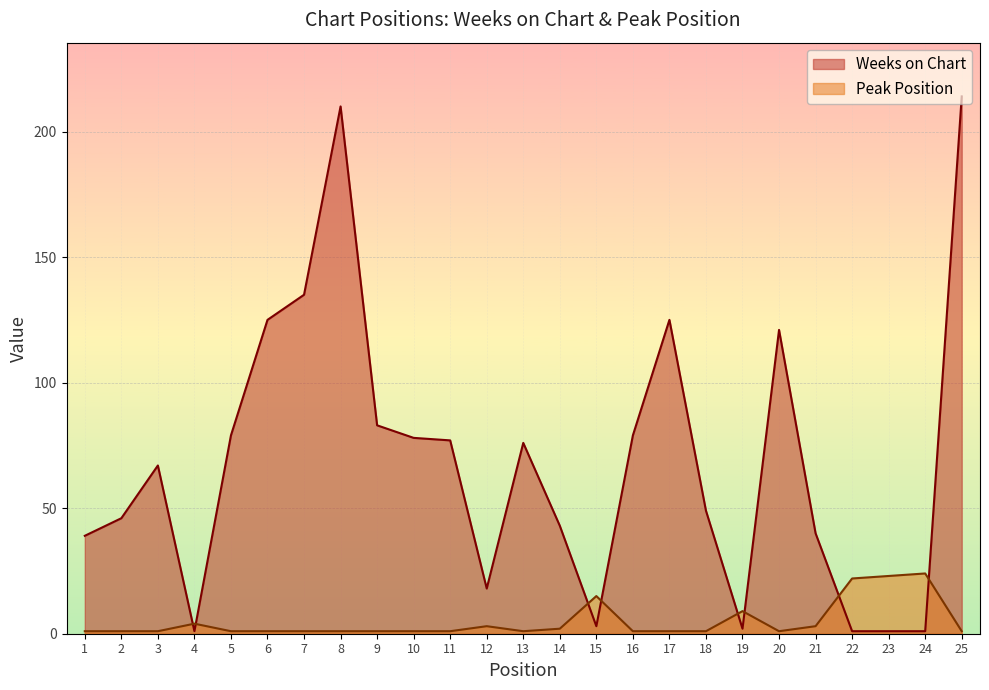

In Peak Position, how many points are lower than both neighbors (excluding endpoints)?

2